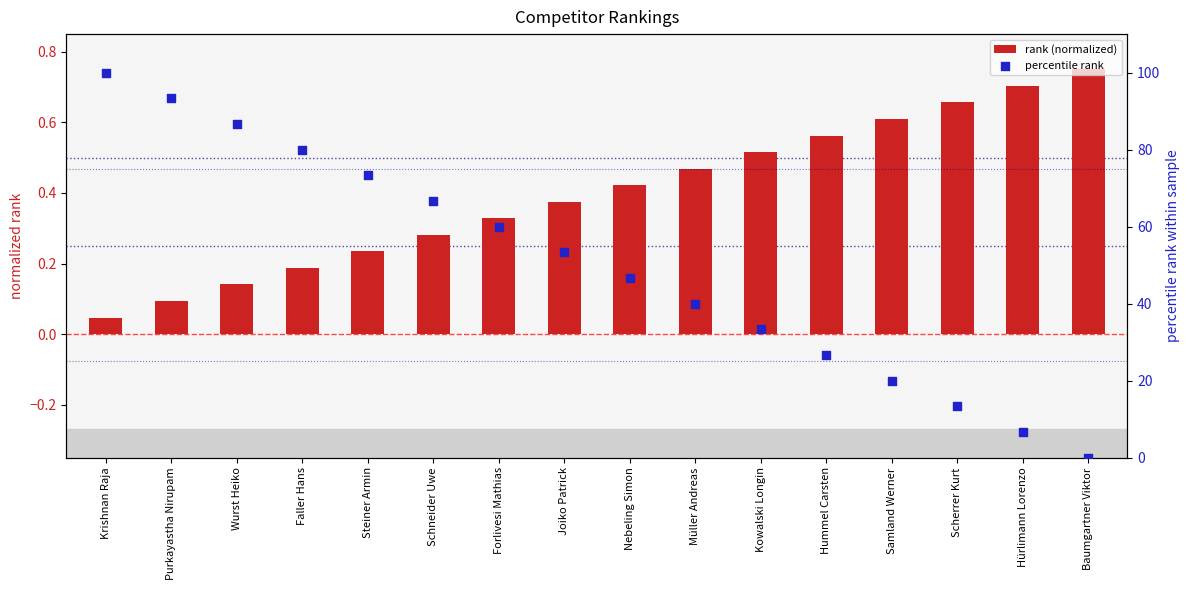

Which series has the largest total across all categories?

percentile rank